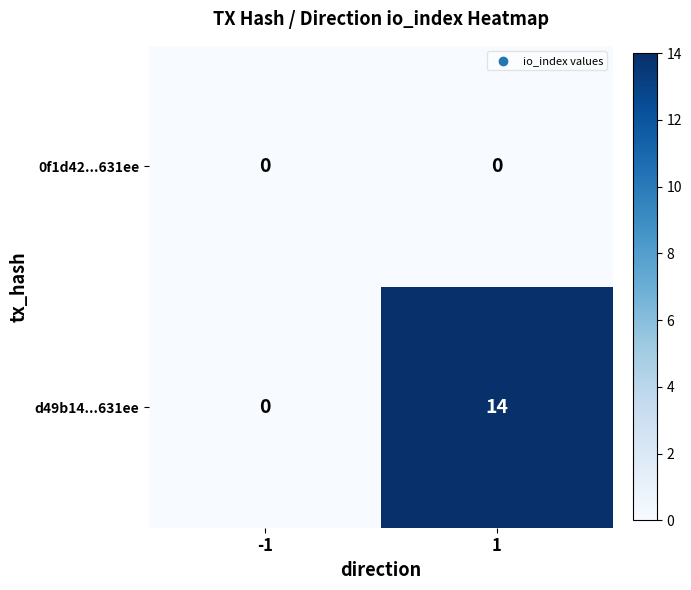

What is the difference between the maximum and minimum values in the d49b14...631ee series?

14